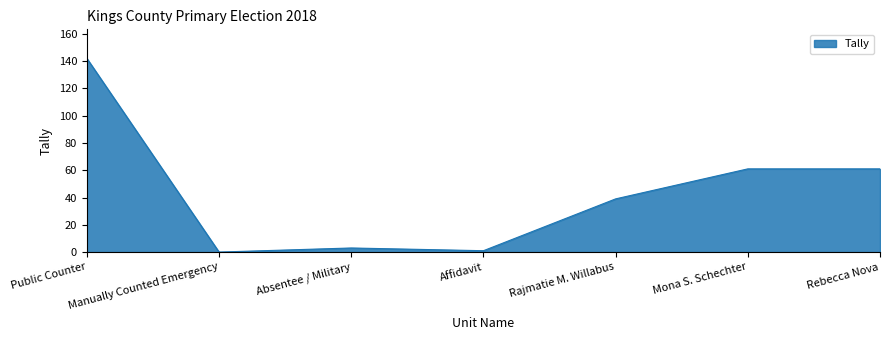

The chart shows a value of 39 at Rajmatie M. Willabus. True or false?

True